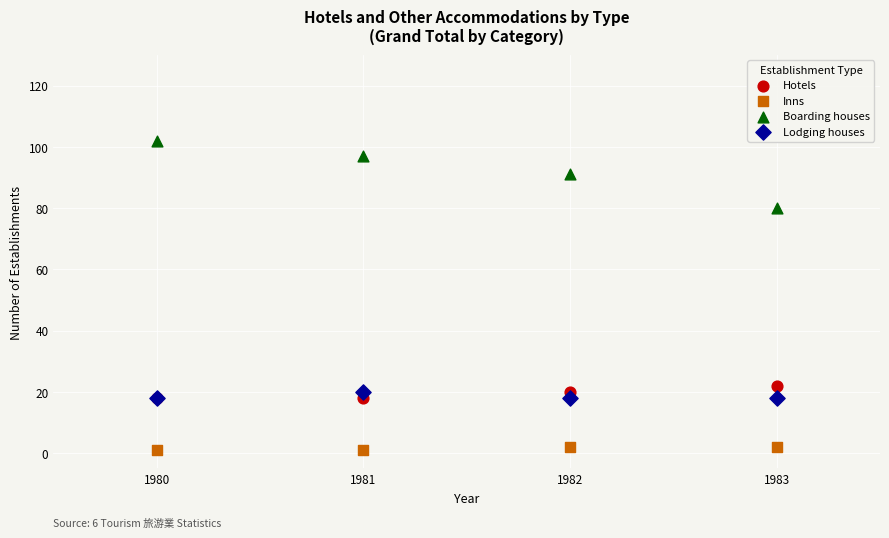

What are all the series names shown in the legend?

Hotels, Inns, Boarding houses, Lodging houses